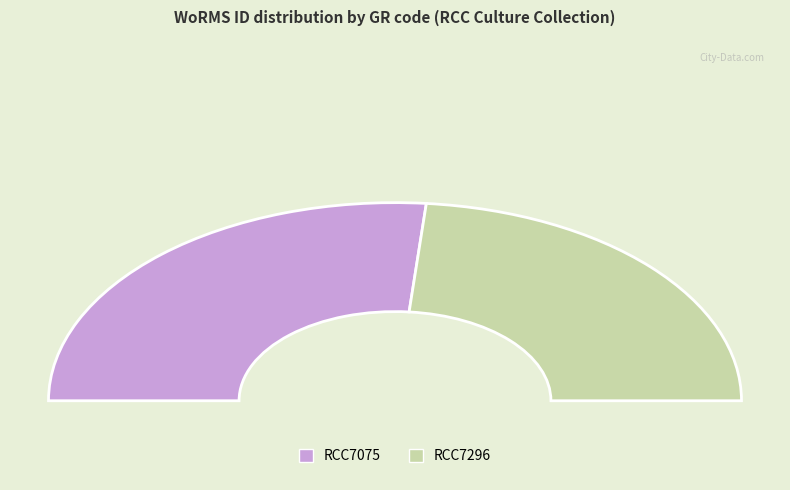

To the nearest percent, what portion does RCC7075 represent?

53%